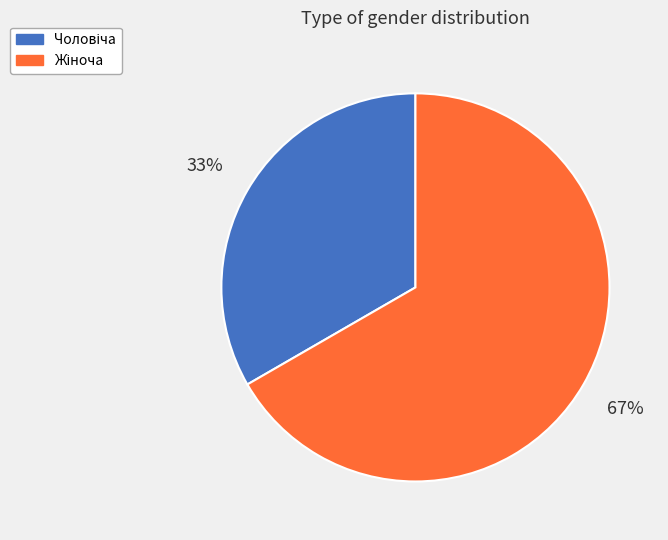

Is there any slice that represents more than half of the pie?

Yes